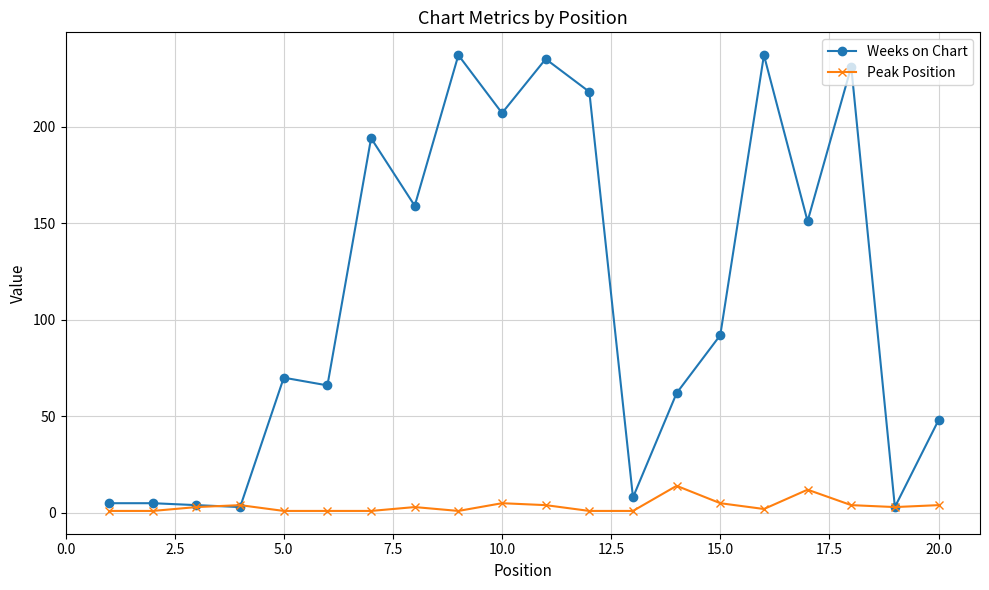

Rank the series by their average value, from lowest to highest.

Peak Position, Weeks on Chart